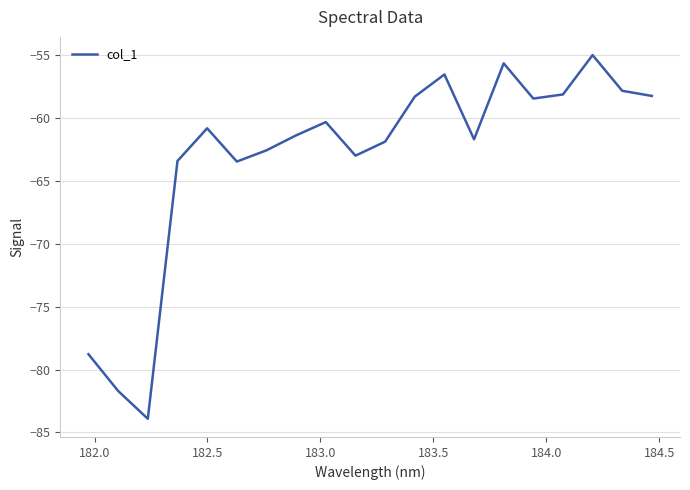

What is the minimum value shown in the chart?

-83.9